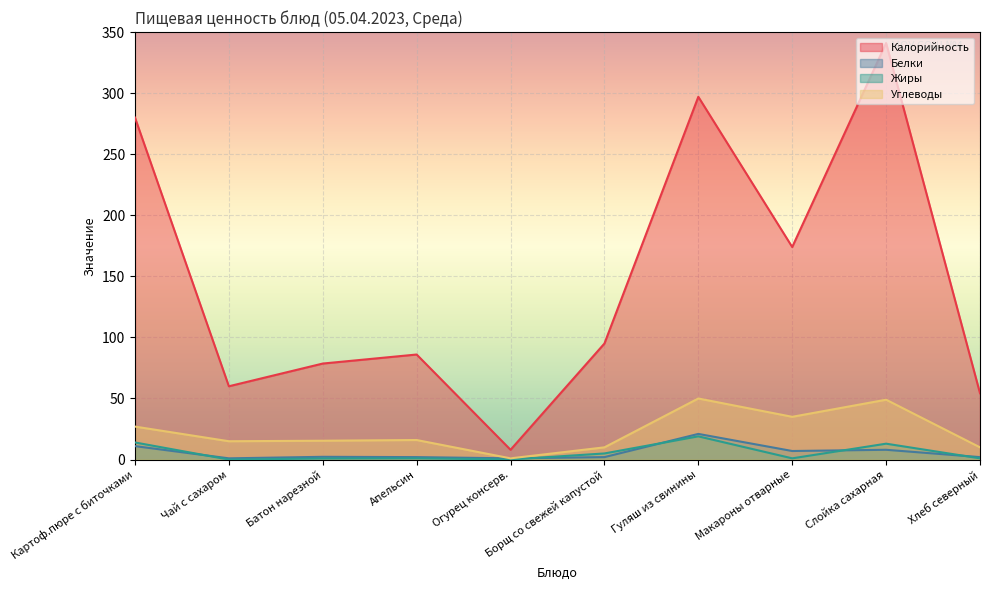

How many data points in Жиры are less than 1?

3